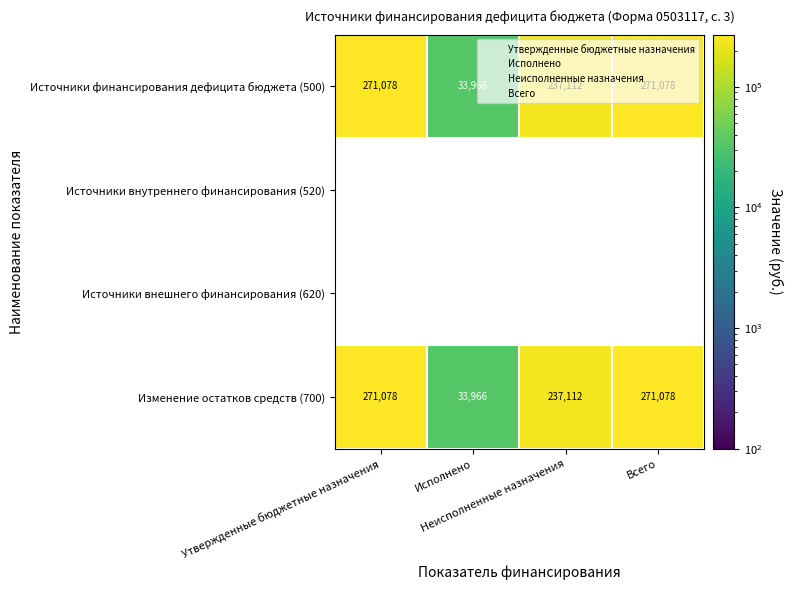

How many data points in Изменение остатков средств (700) are less than 271078?

2